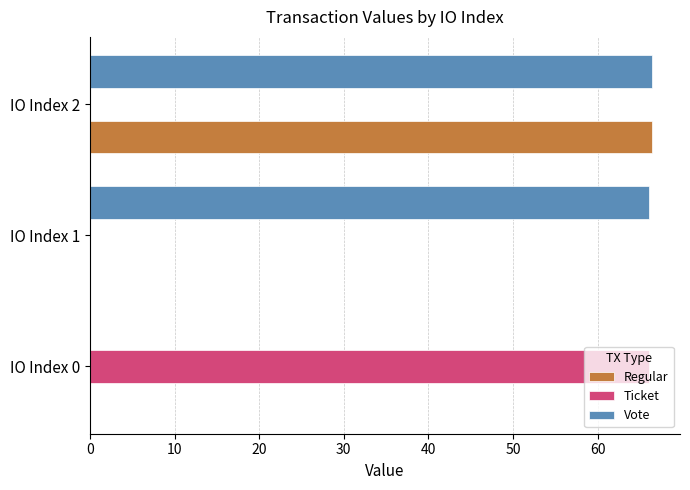

What is the sum of the Regular values at IO Index 2 and IO Index 0?

66.4